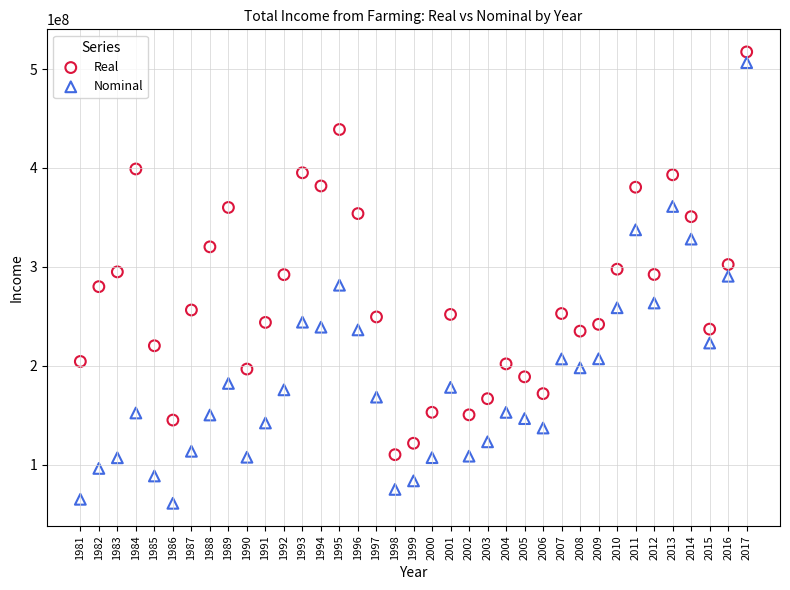

Which series contains the lowest Y value?

Nominal